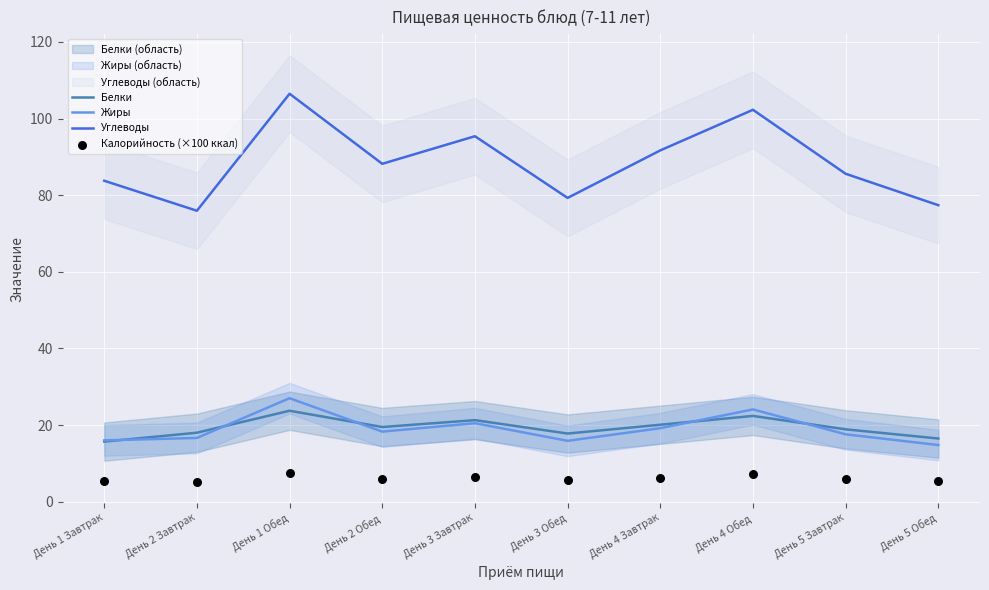

What is the total value across all series at День 5 Завтрак?

127.9